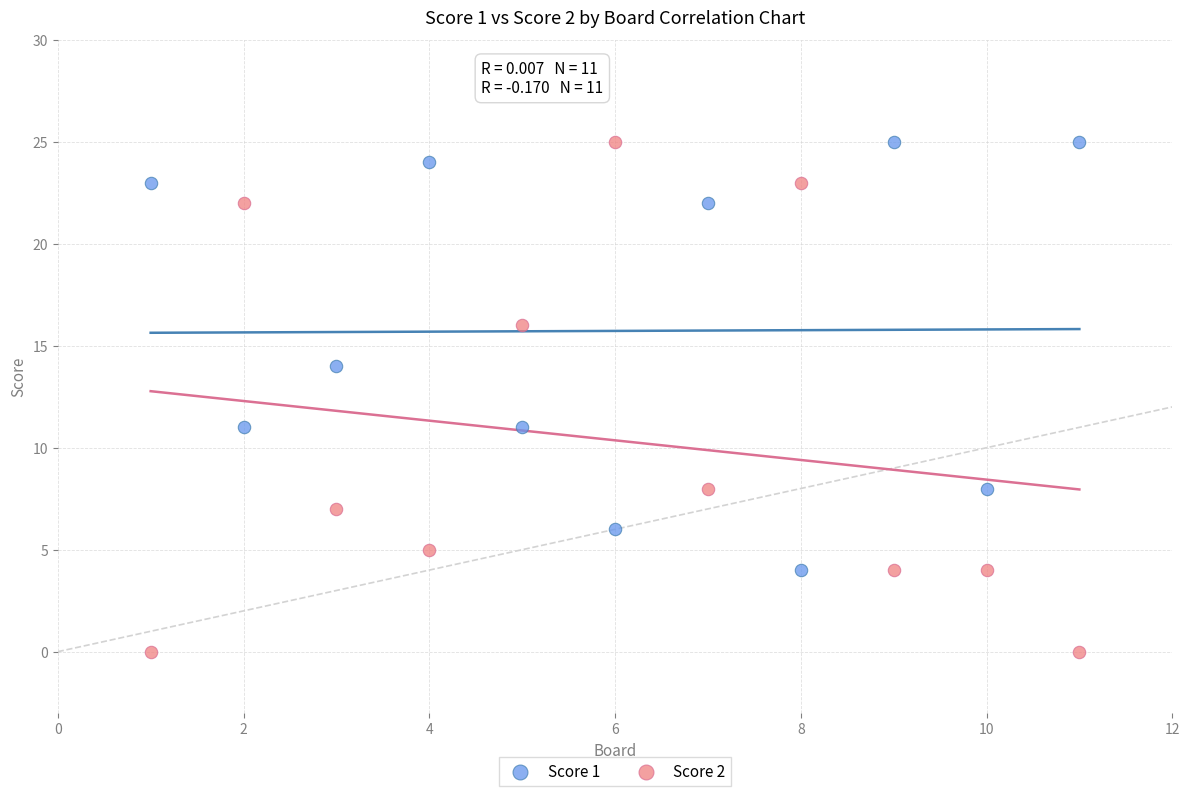

Which series has the largest Y range (max minus min)?

Score 2